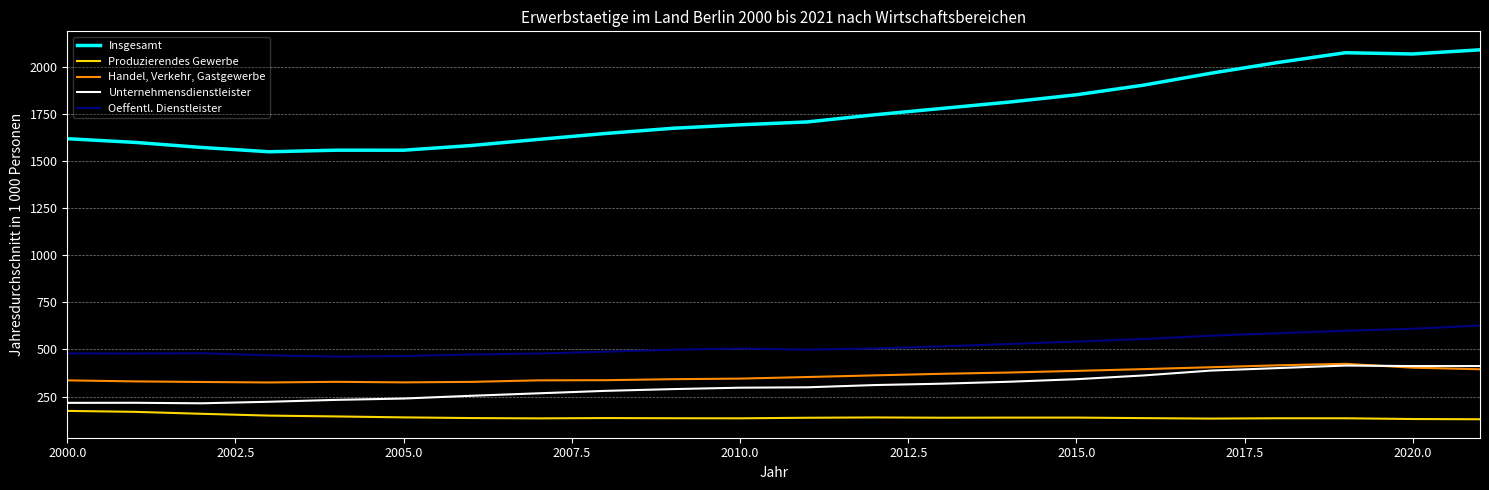

What are all the series names shown in the legend?

Insgesamt, Produzierendes Gewerbe, Handel, Verkehr, Gastgewerbe, Unternehmensdienstleister, Oeffentl. Dienstleister